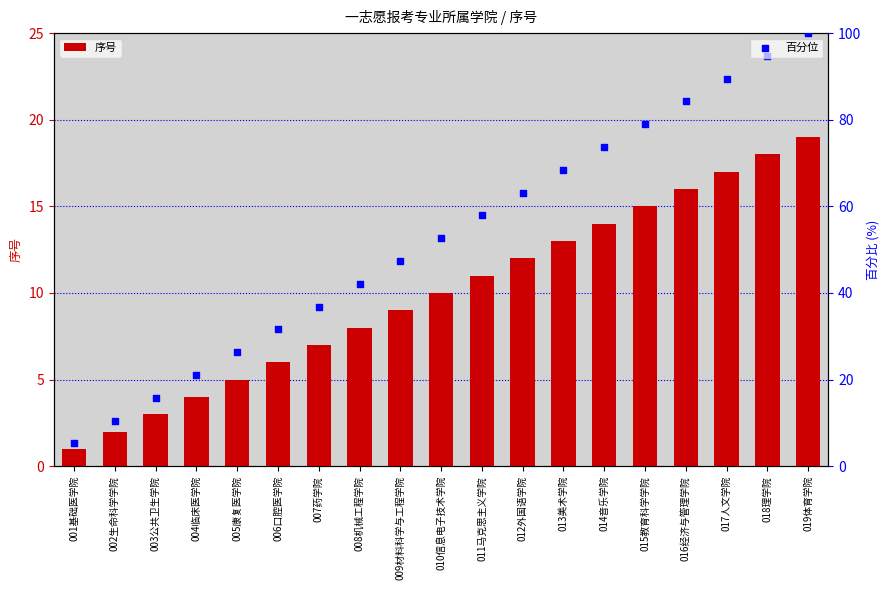

Which series has the largest total across all categories?

百分位